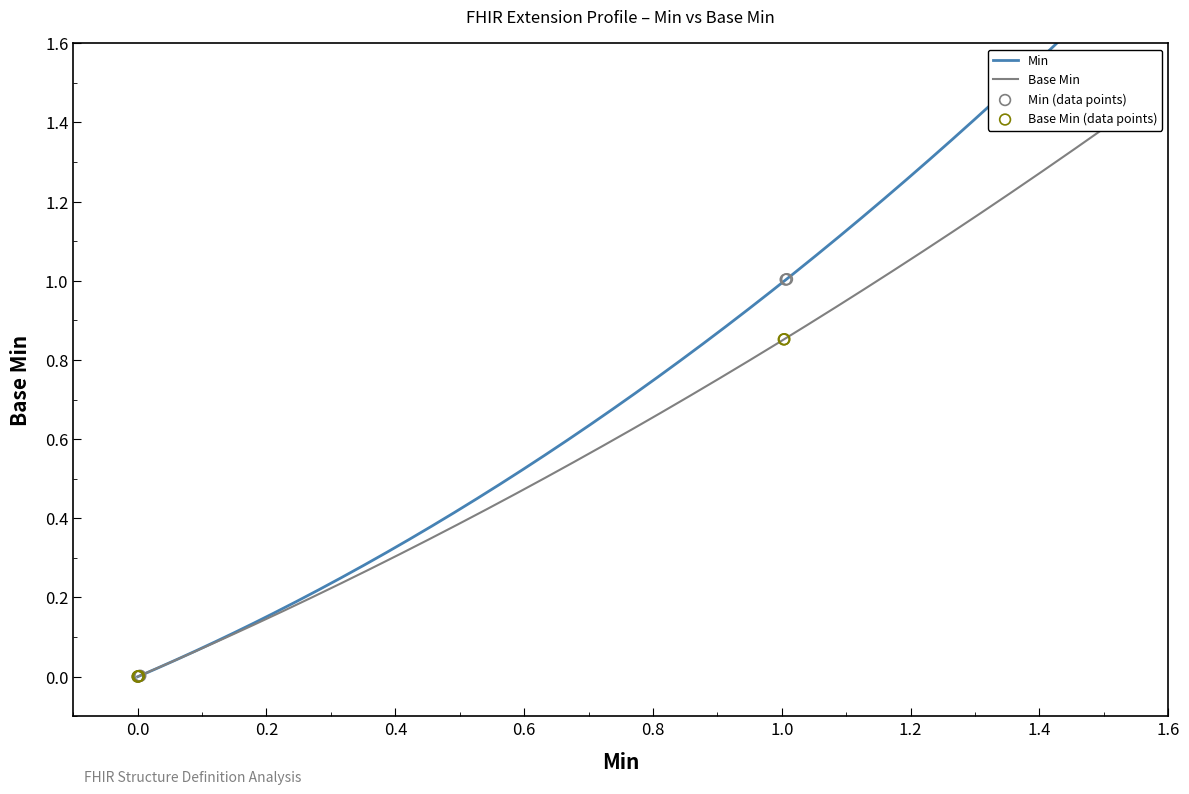

Is the value of Base Min at 0.0 greater than the value of Min at 0.0?

No